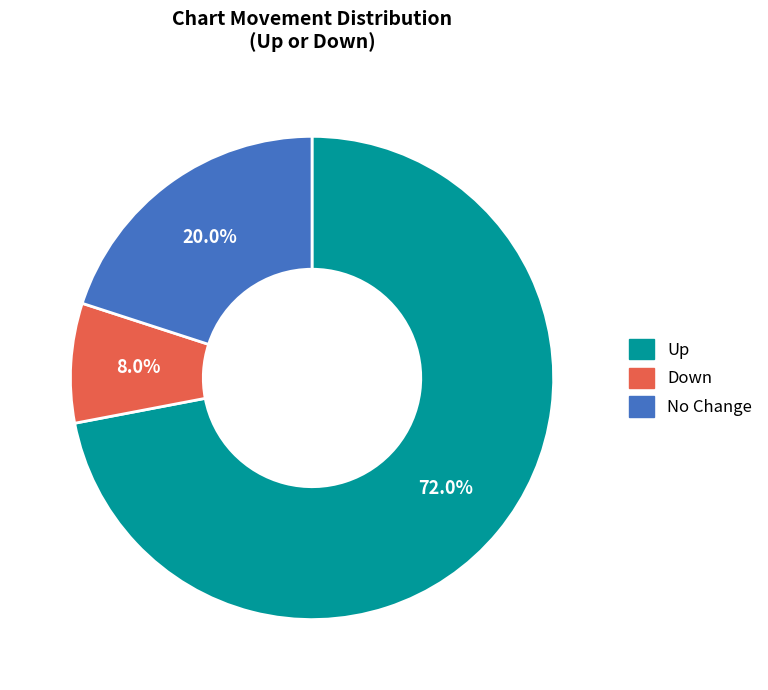

Is there a majority slice in this chart?

Yes